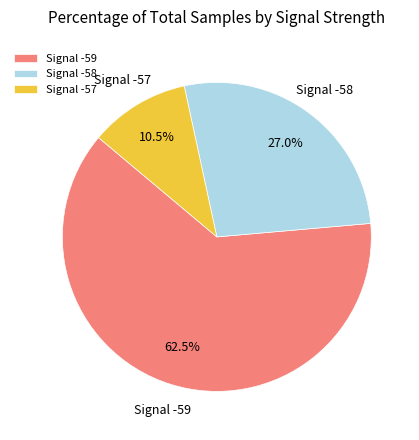

Combined, what portion of the pie is Signal -58 and Signal -57?

37.5%